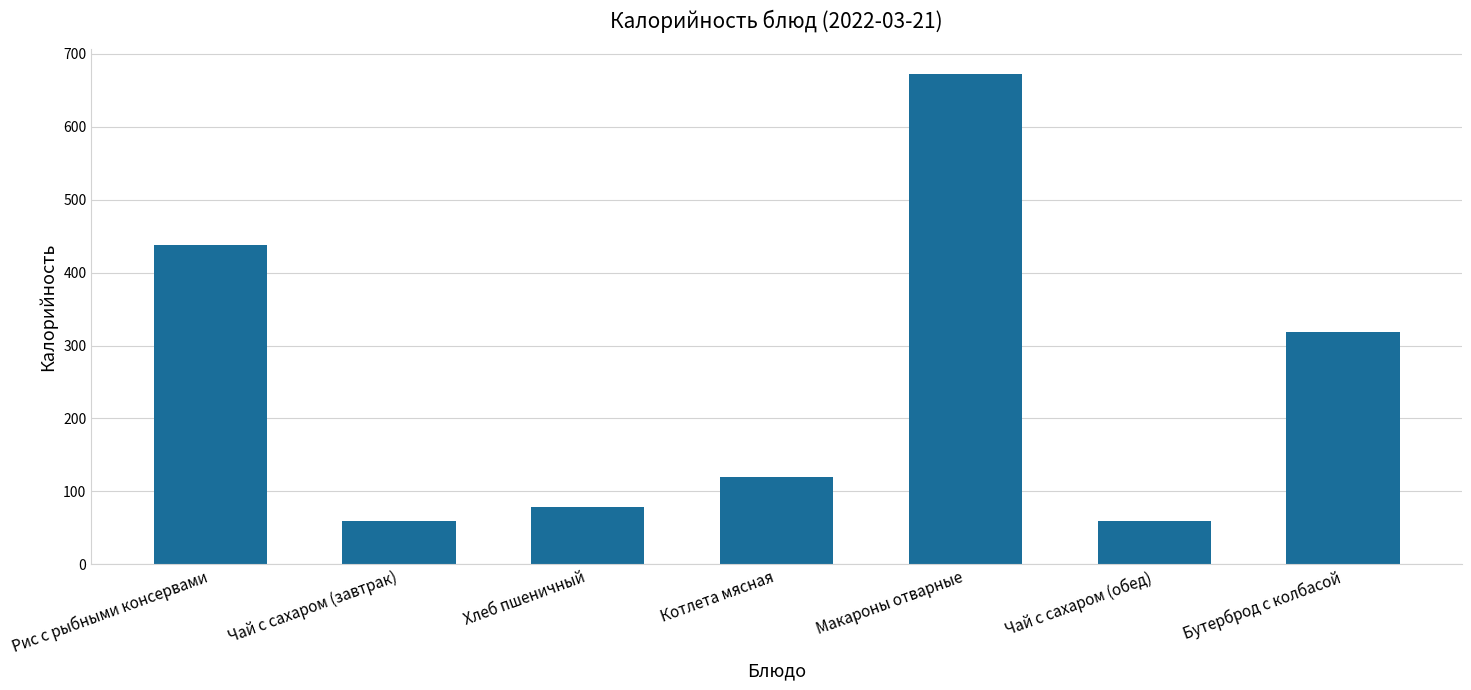

What is the label of the 6th bar from the left?

Чай с сахаром (обед)